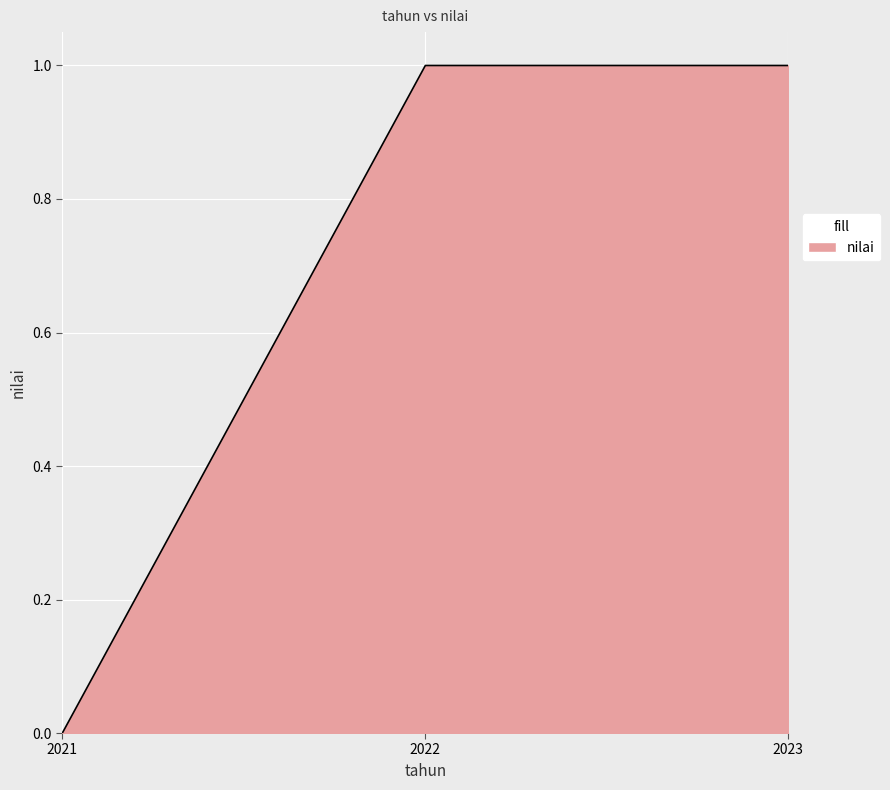

The chart shows a value of 0 at 2021. True or false?

True